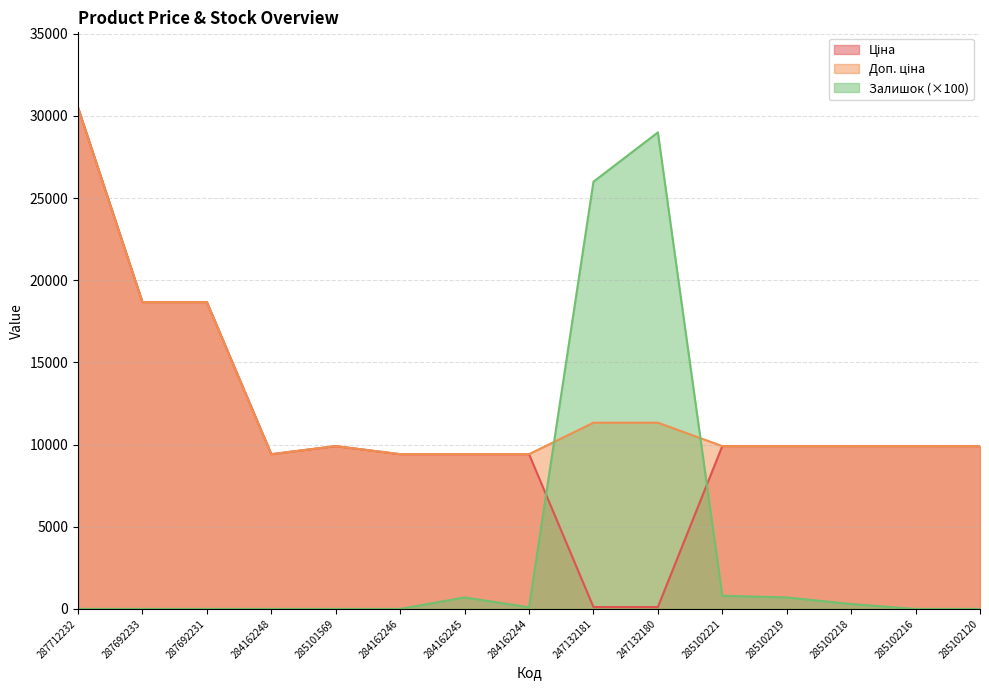

Reading left to right, transcribe all the data shown in this chart.

Ціна: 287712232=30512.3	287692233=18671.5	287692231=18671.5	284162248=9416.9	285101569=9908.5	284162246=9416.9	284162245=9416.9	284162244=9416.9	247132181=113.3	247132180=113.3	285102221=9908.5	285102219=9908.5	285102218=9908.5	285102216=9908.5	285102120=9908.5
Доп. ціна: 287712232=30512.3	287692233=18671.5	287692231=18671.5	284162248=9416.9	285101569=9908.5	284162246=9416.9	284162245=9416.9	284162244=9416.9	247132181=11334.0	247132180=11334.0	285102221=9908.5	285102219=9908.5	285102218=9908.5	285102216=9908.5	285102120=9908.5
Залишок: 287712232=0.0	287692233=0.0	287692231=0.0	284162248=0.0	285101569=0.0	284162246=0.0	284162245=700.0	284162244=100.0	247132181=26000.0	247132180=29000.0	285102221=800.0	285102219=700.0	285102218=300.0	285102216=0.0	285102120=0.0